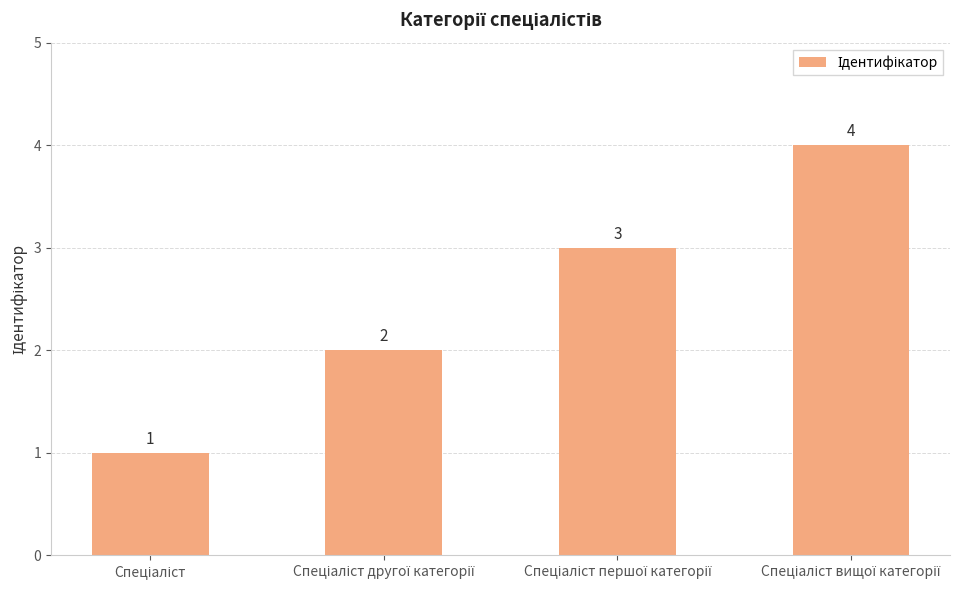

How many values are between 2 and 4?

3